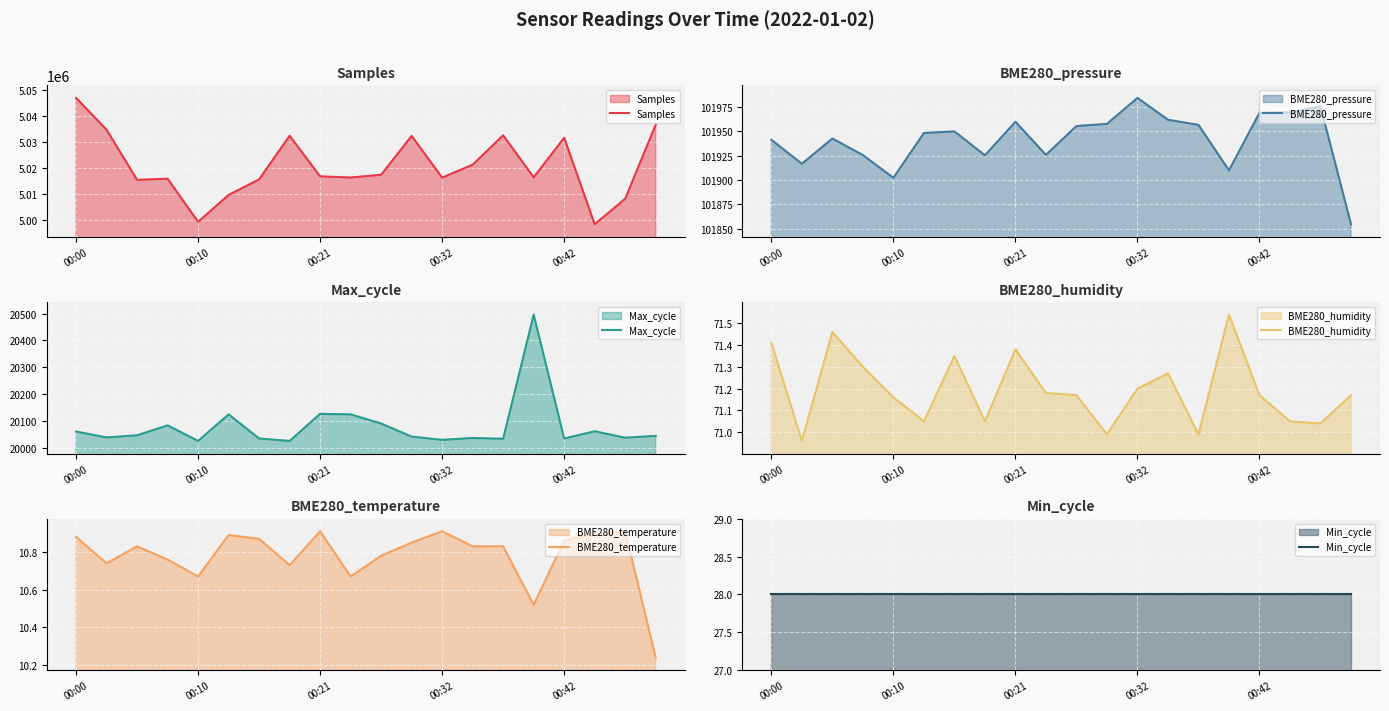

At how many categories does at least one series exceed 2809539?

20